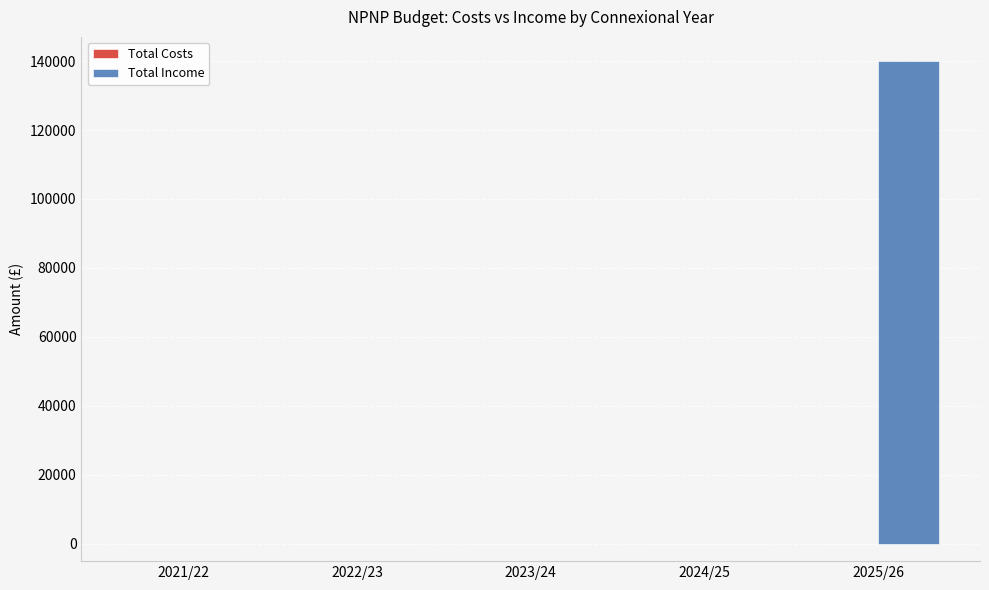

The value at 2021/22 is 0. True or false?

True